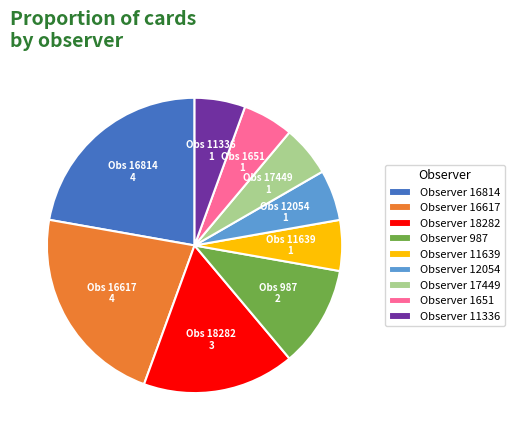

Do Observer 11639 and Observer 12054 together represent more than half of the pie?

No